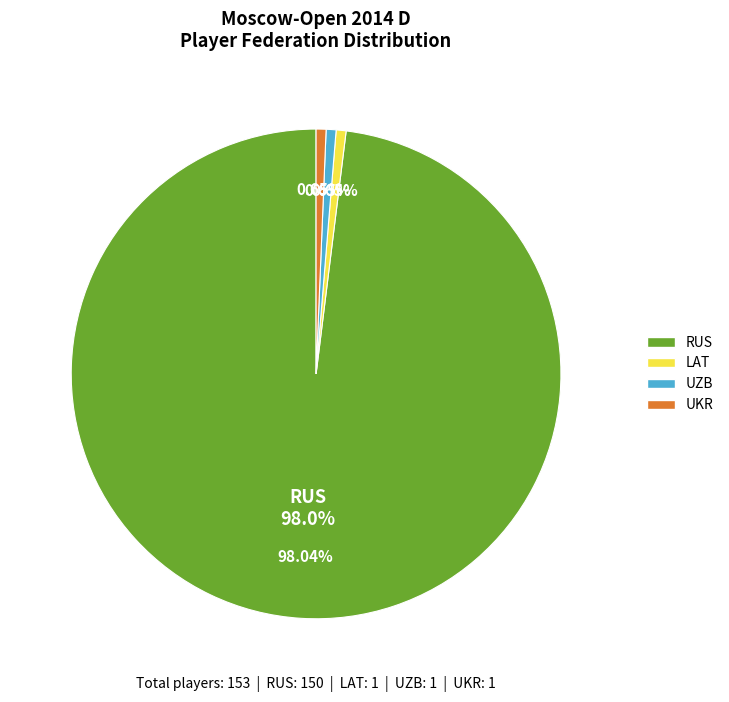

Combined, do UZB and LAT account for over 50%?

No